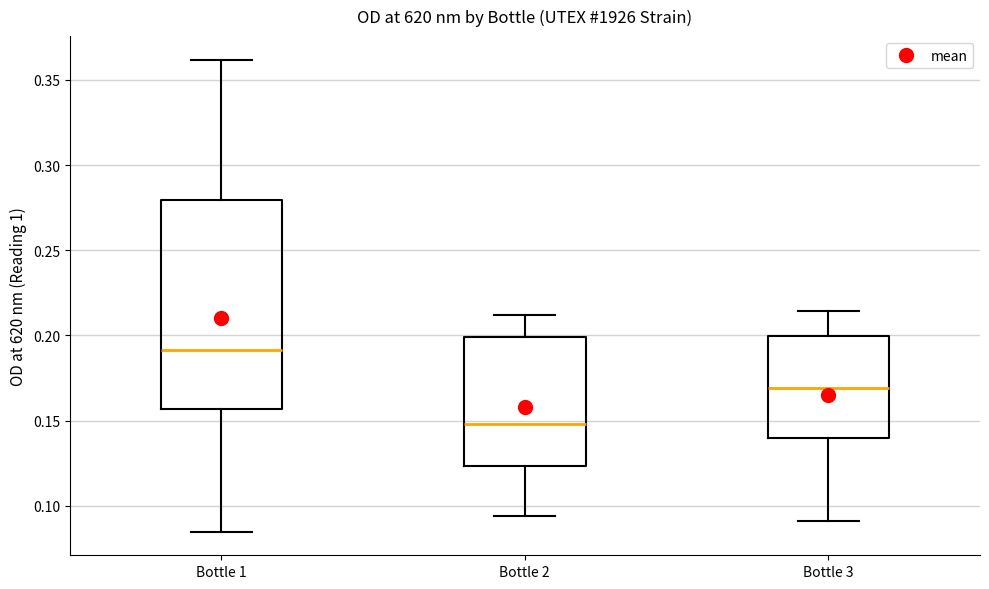

Which box is the tallest, from its lower edge to its upper edge?

Bottle 1